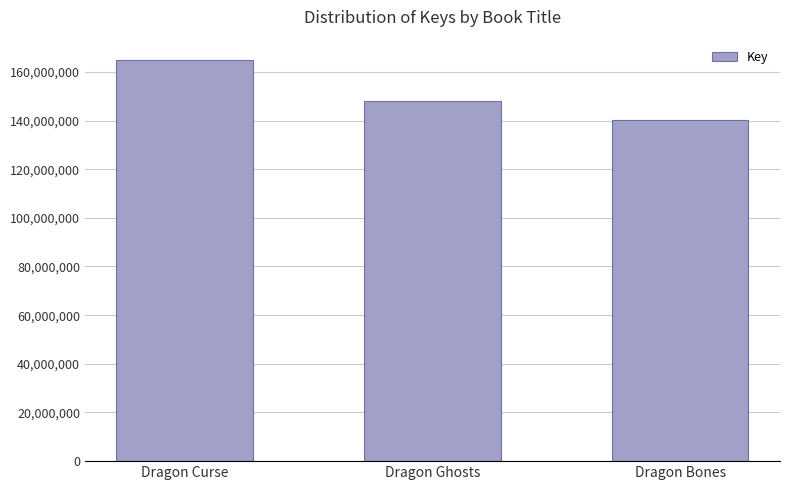

Is it true that the value at Dragon Curse is 164977257?

True